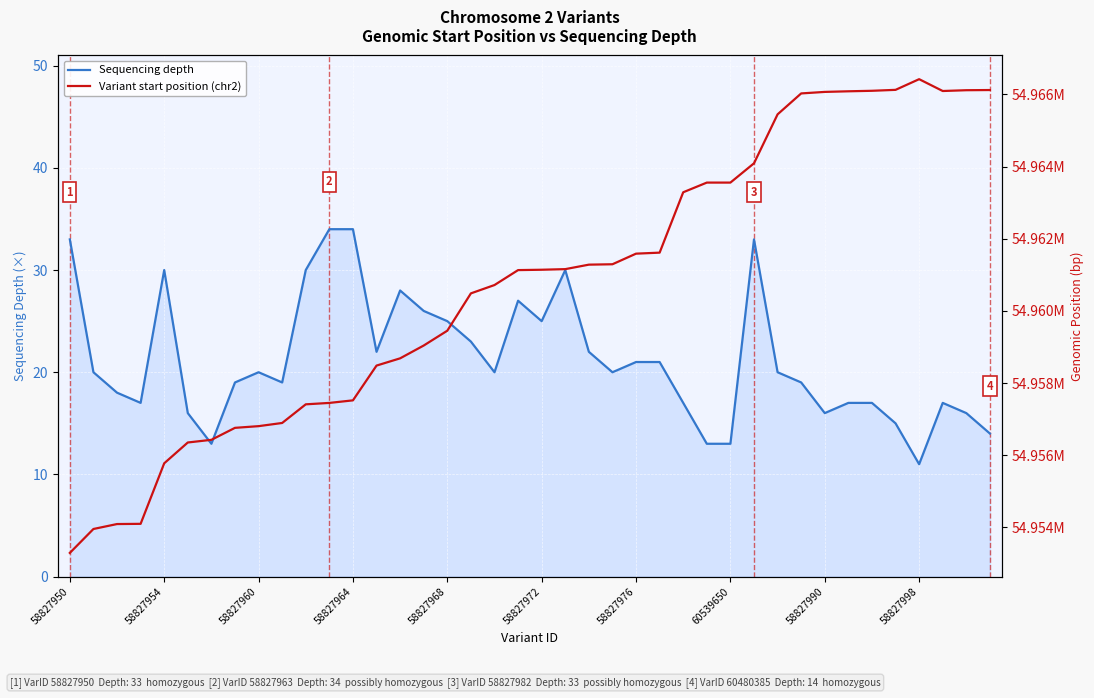

What value does the Variant start position (chr2) series have at 25, to the nearest 100?

54961600